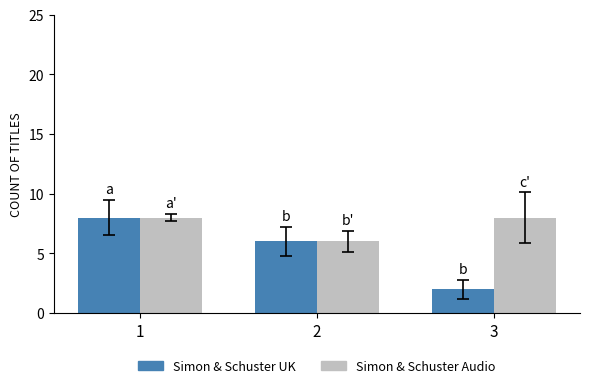

What is the difference between the maximum and minimum values in the Simon & Schuster UK series?

6